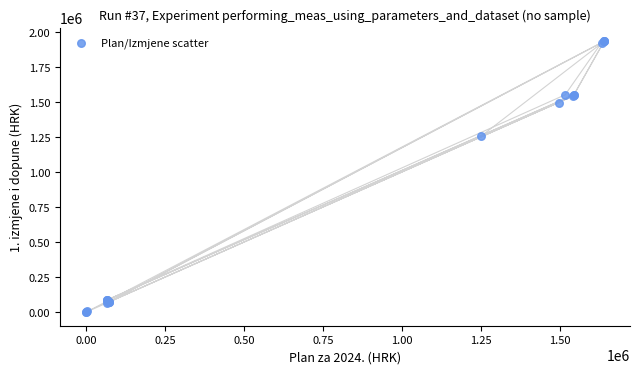

What Y value in the scatter plot is closest to 966710?

1258275.0